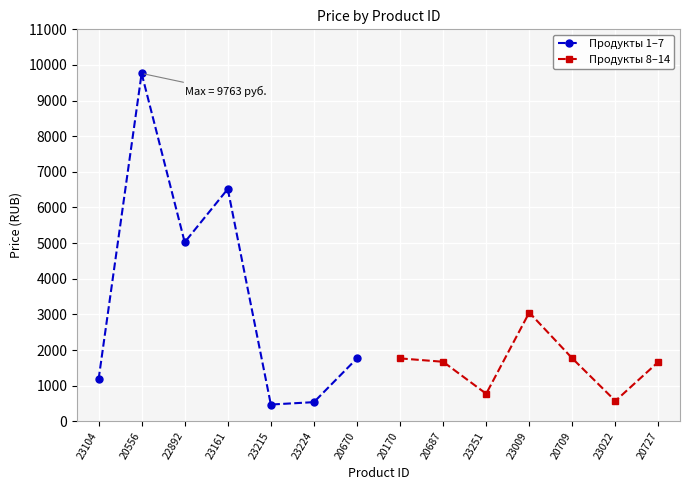

How many series are shown in this chart?

2